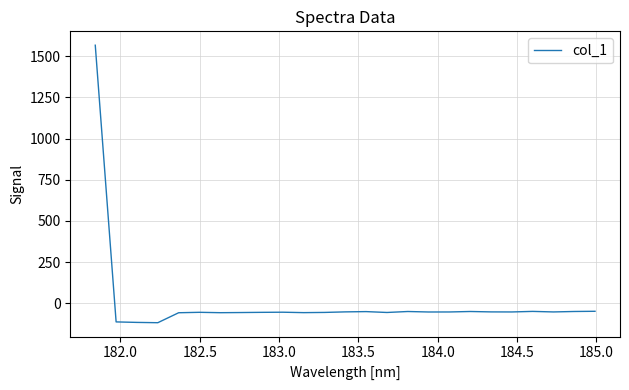

What is the smallest value displayed?

-117.5